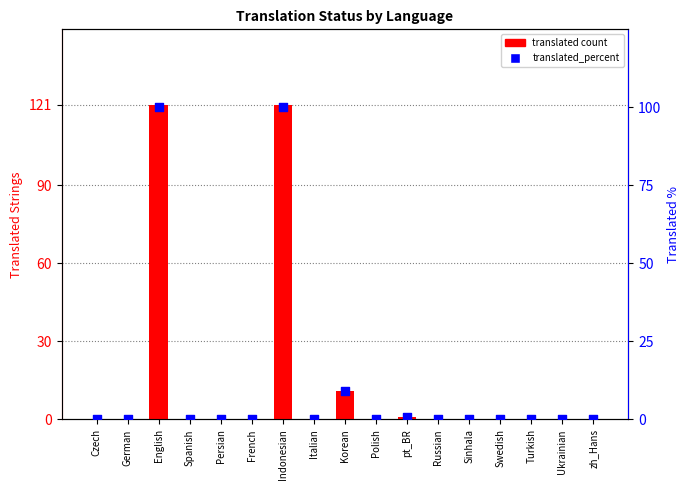

What are all the series names shown in the legend?

translated count, translated_percent